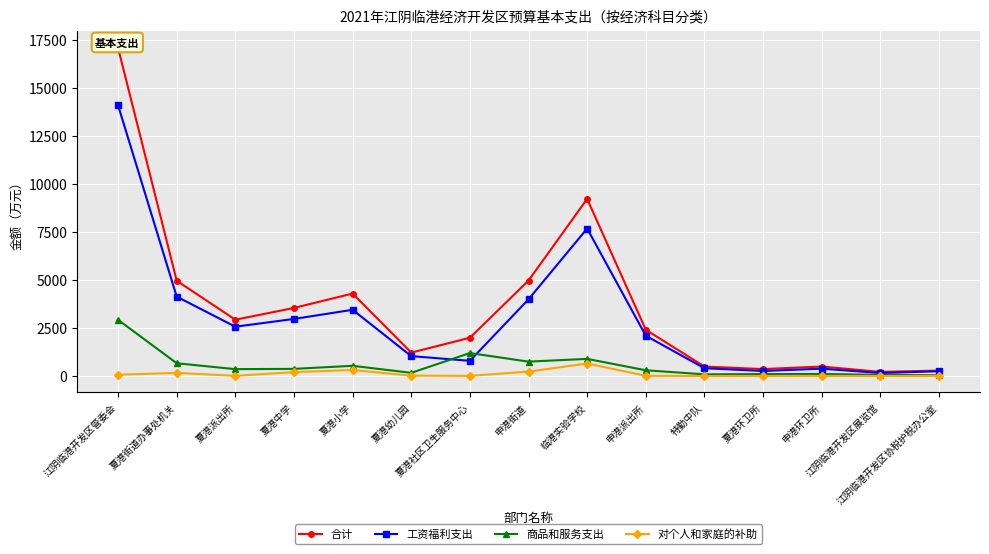

What is the average value of the 对个人和家庭的补助 series?

111.3